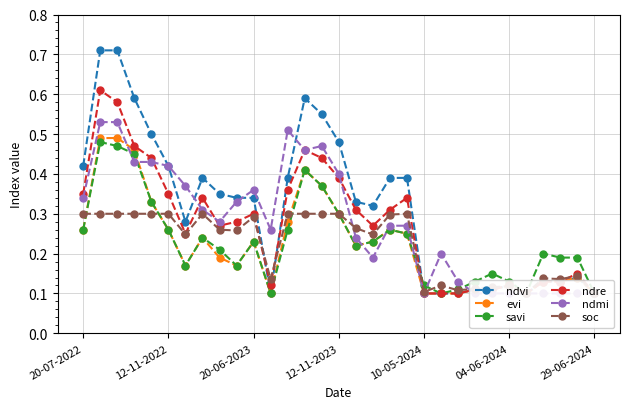

How many lines are shown in the chart?

6